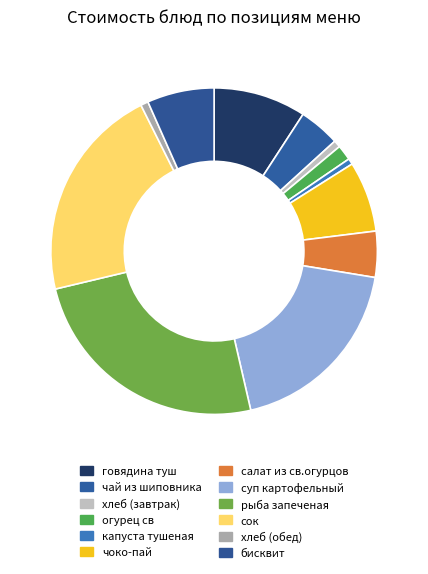

Which slice is the smallest?

капуста тушеная